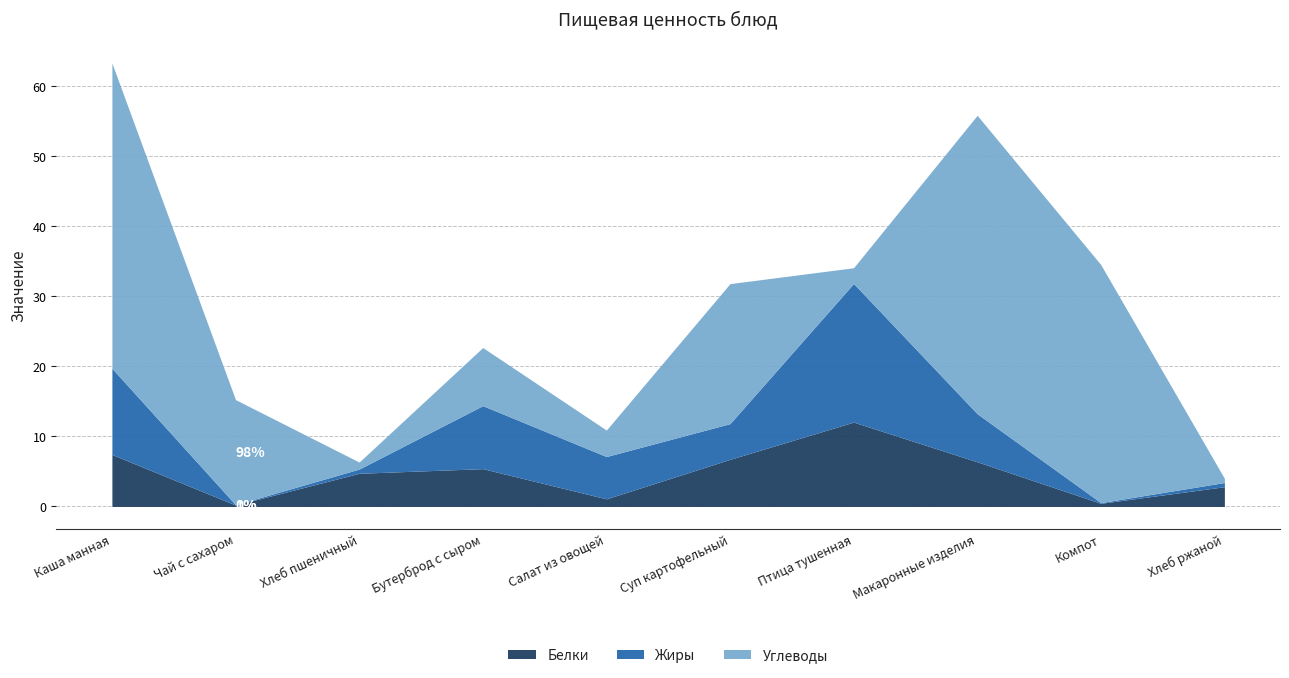

What is the value of the Жиры point at the 10th from the left?

0.6